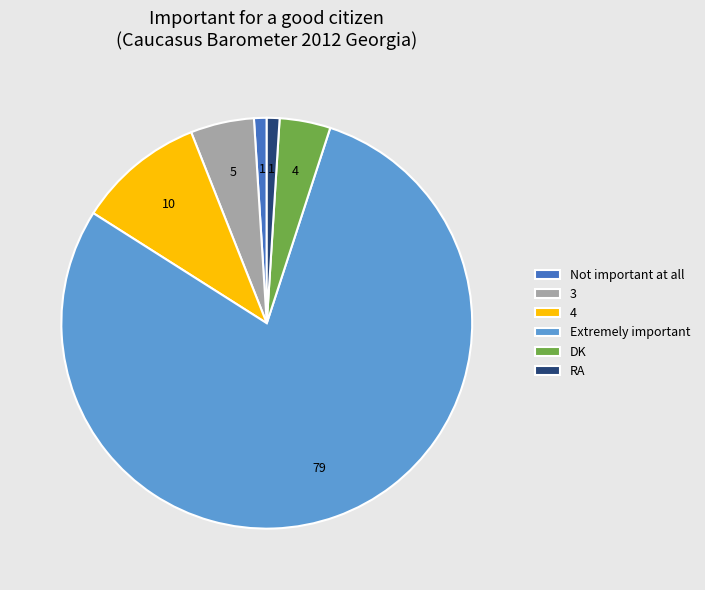

How many slices are in this pie chart?

6